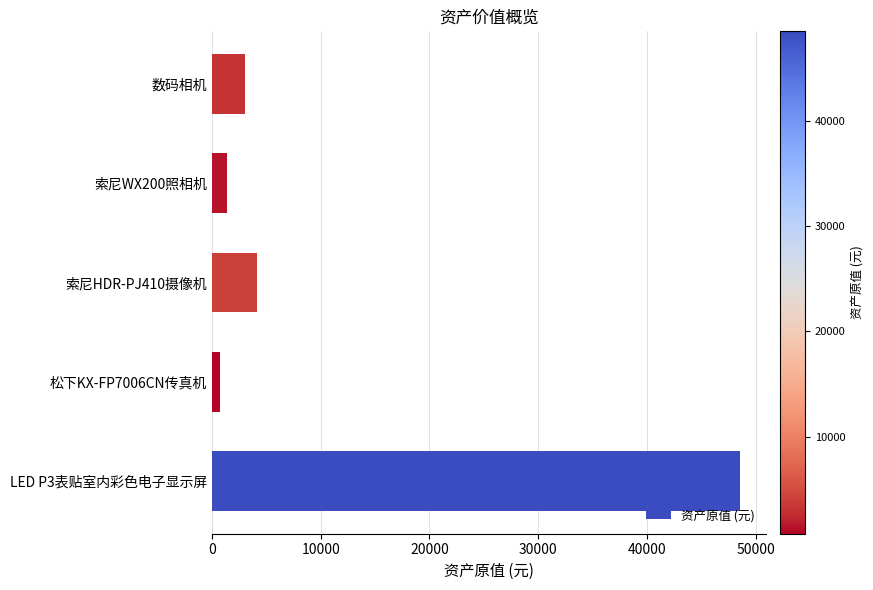

How many values are below 3000?

2